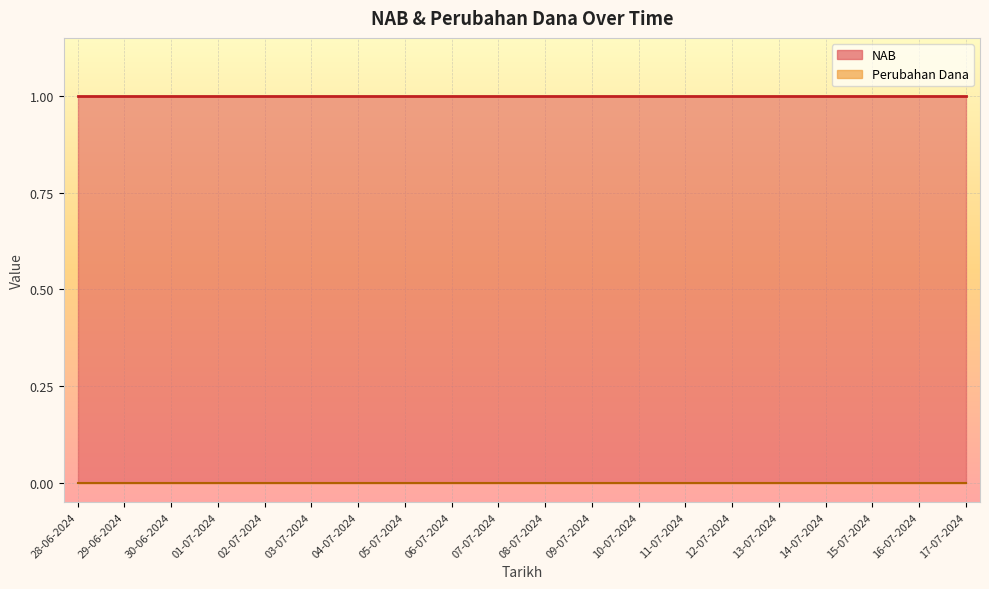

True or false: NAB has more than 0 points higher than both neighbors.

False